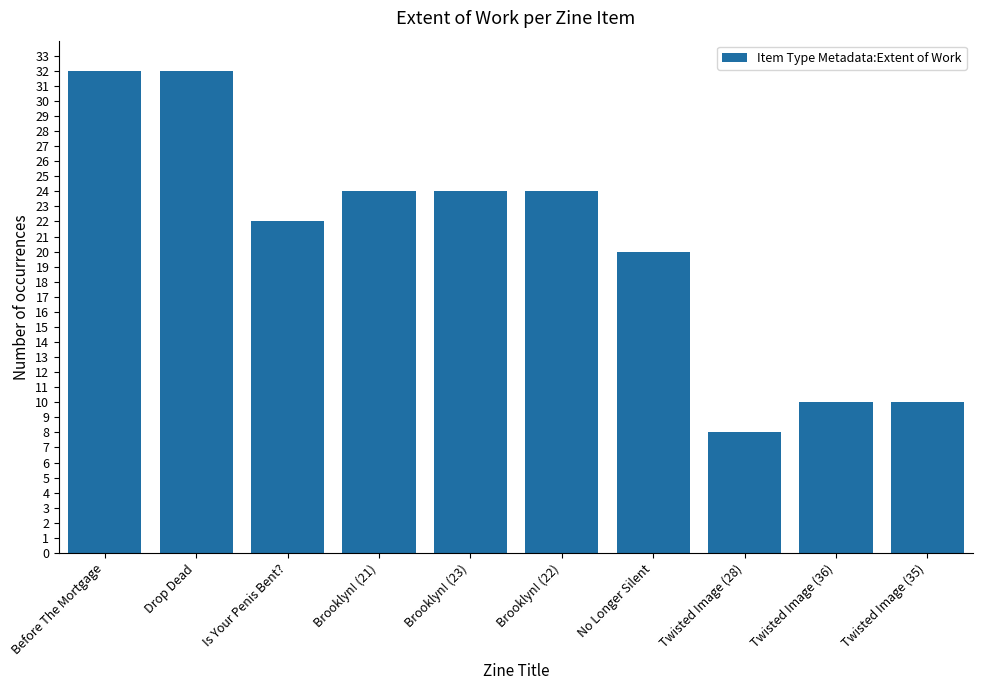

What is the label of the 1st bar from the right?

Twisted Image (35)